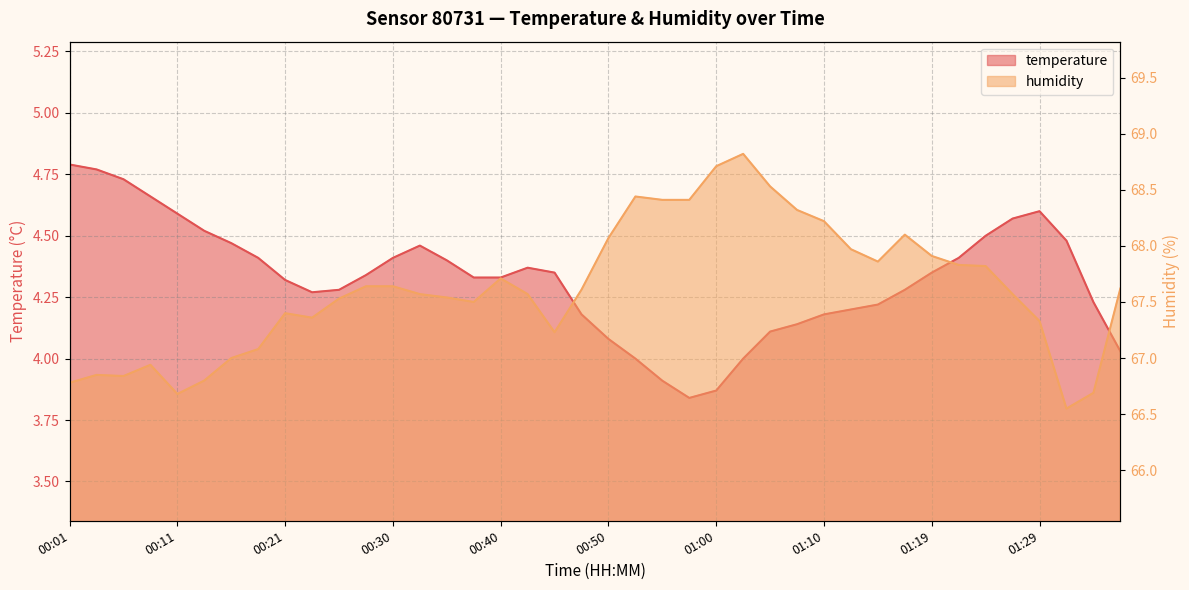

Where is the first local minimum for temperature?

00:23